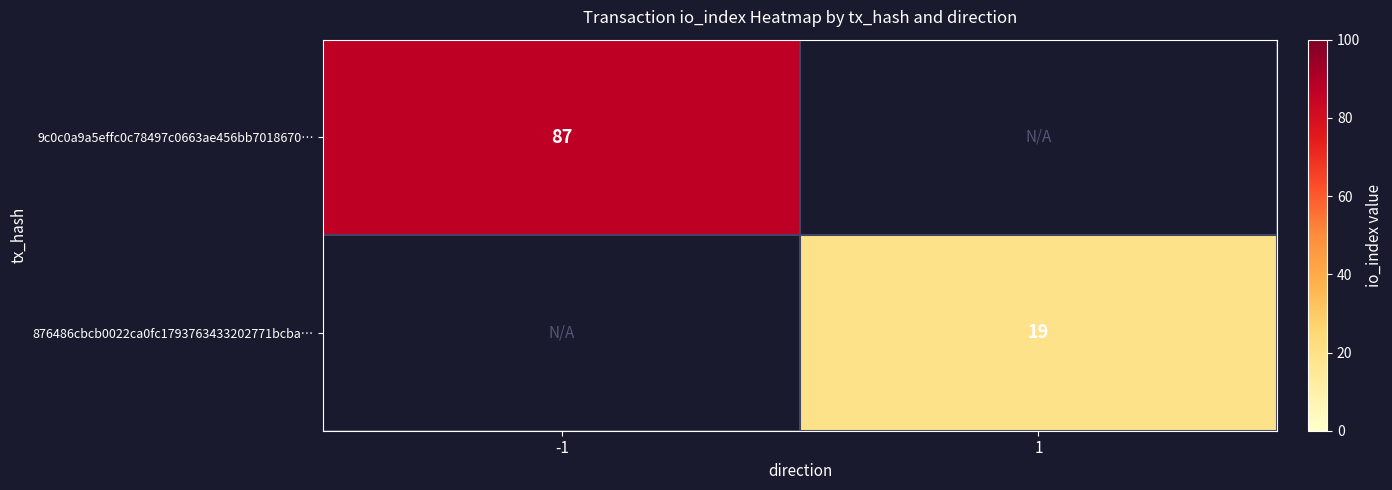

Count the number of categories in the chart.

2